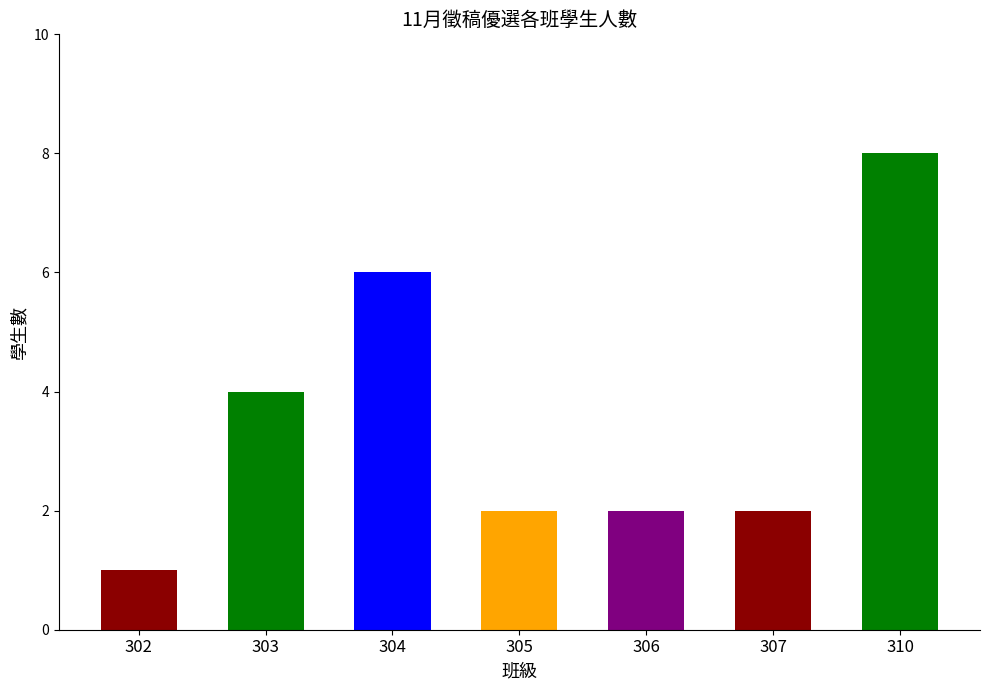

True or false: the data shows 3 at 307.

False